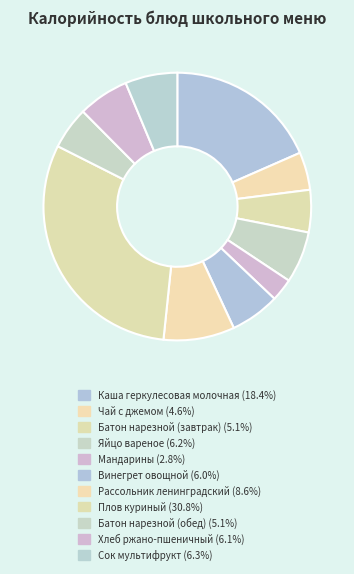

How many segments does this pie chart have?

11